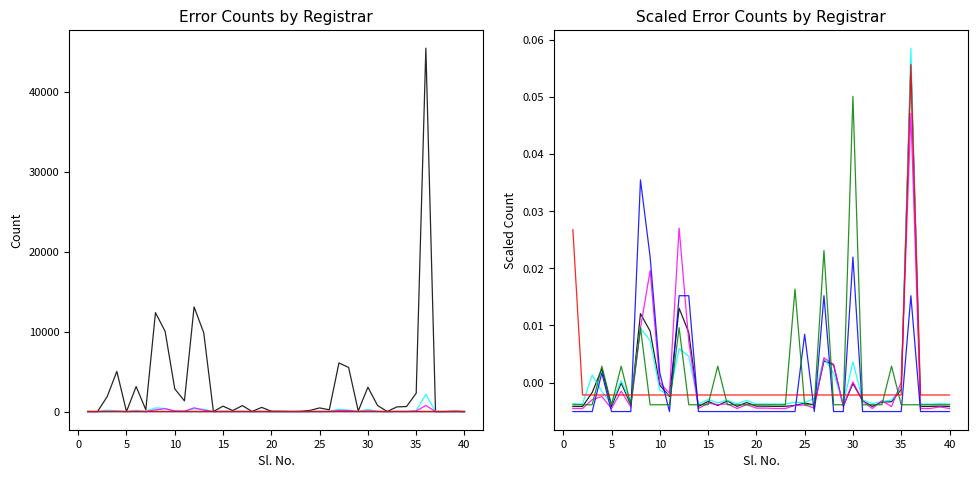

How many lines are shown in the chart?

6